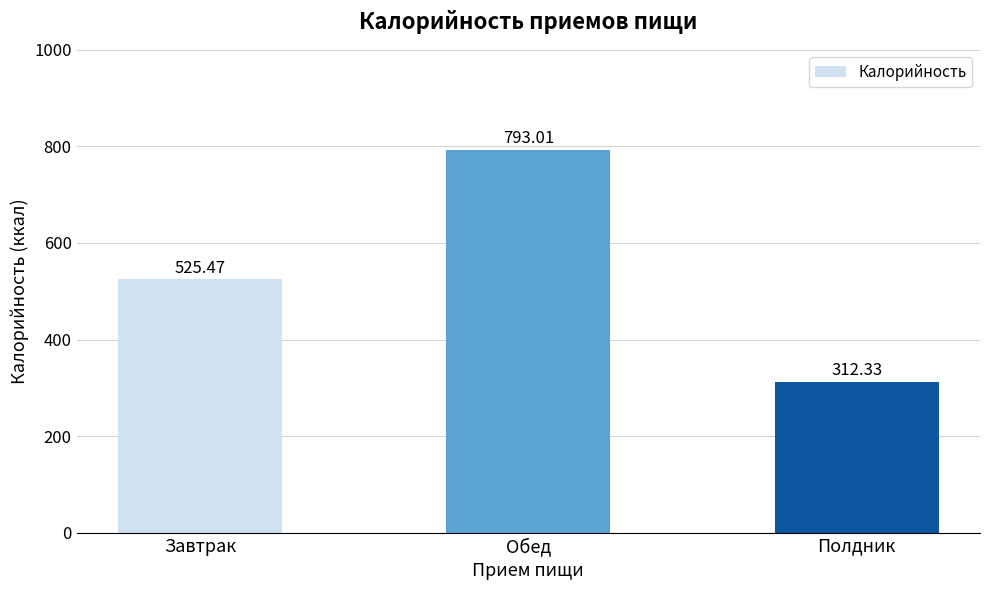

What is the greatest value displayed?

793.0